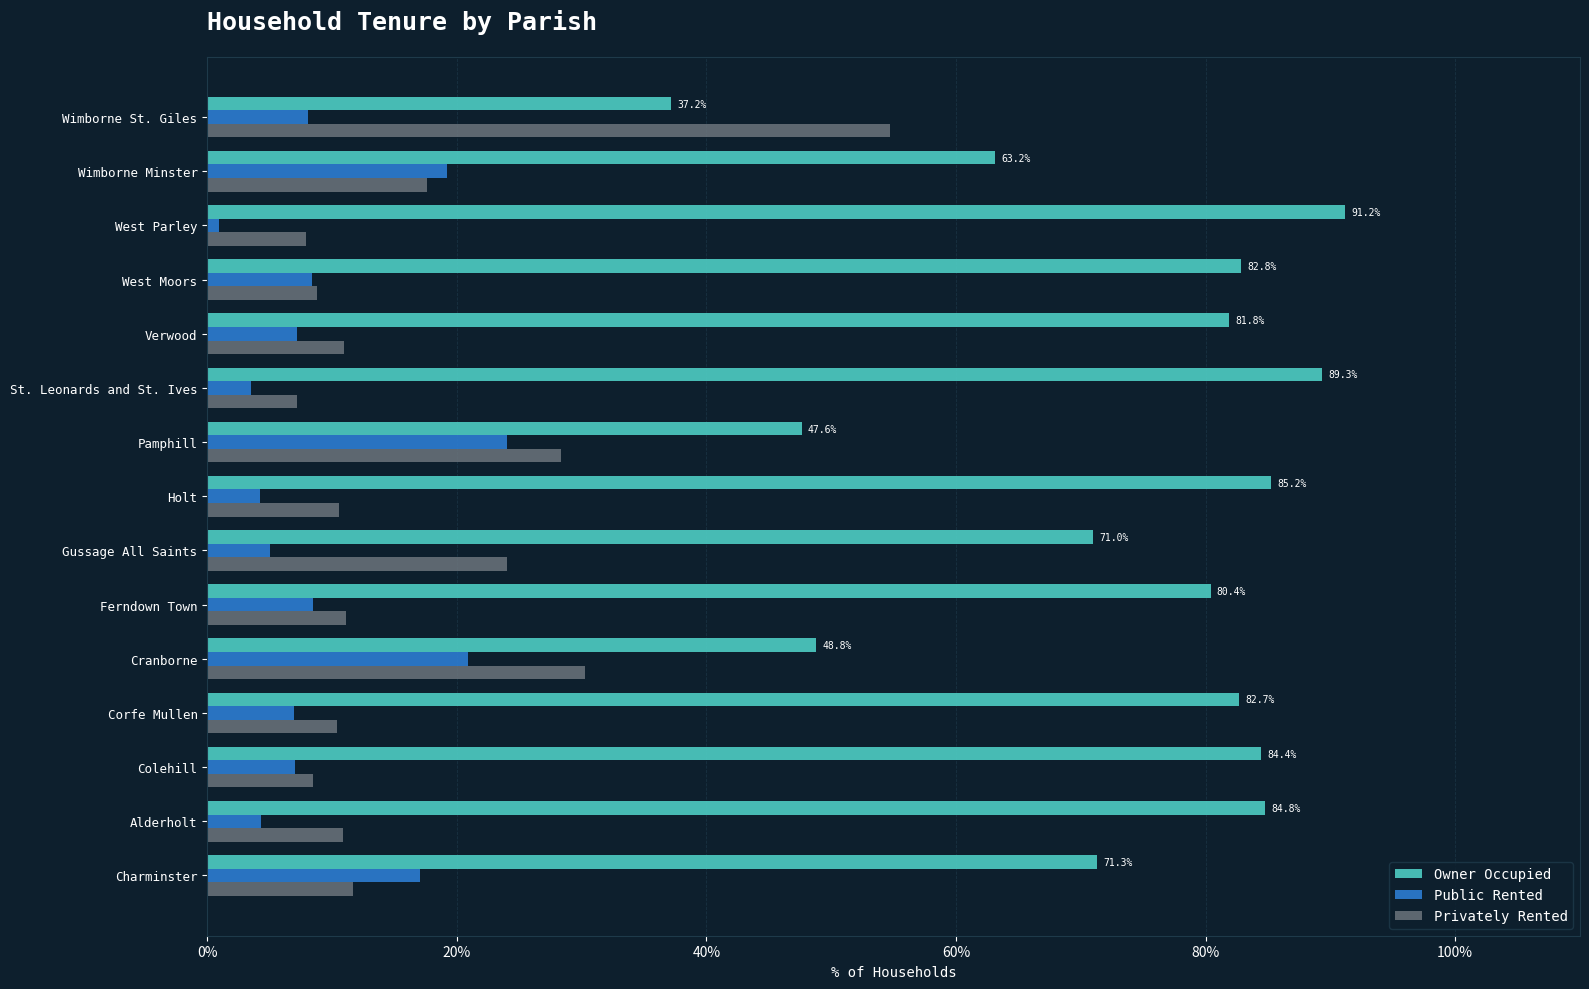

What is the sum of all Privately Rented values?

252.8